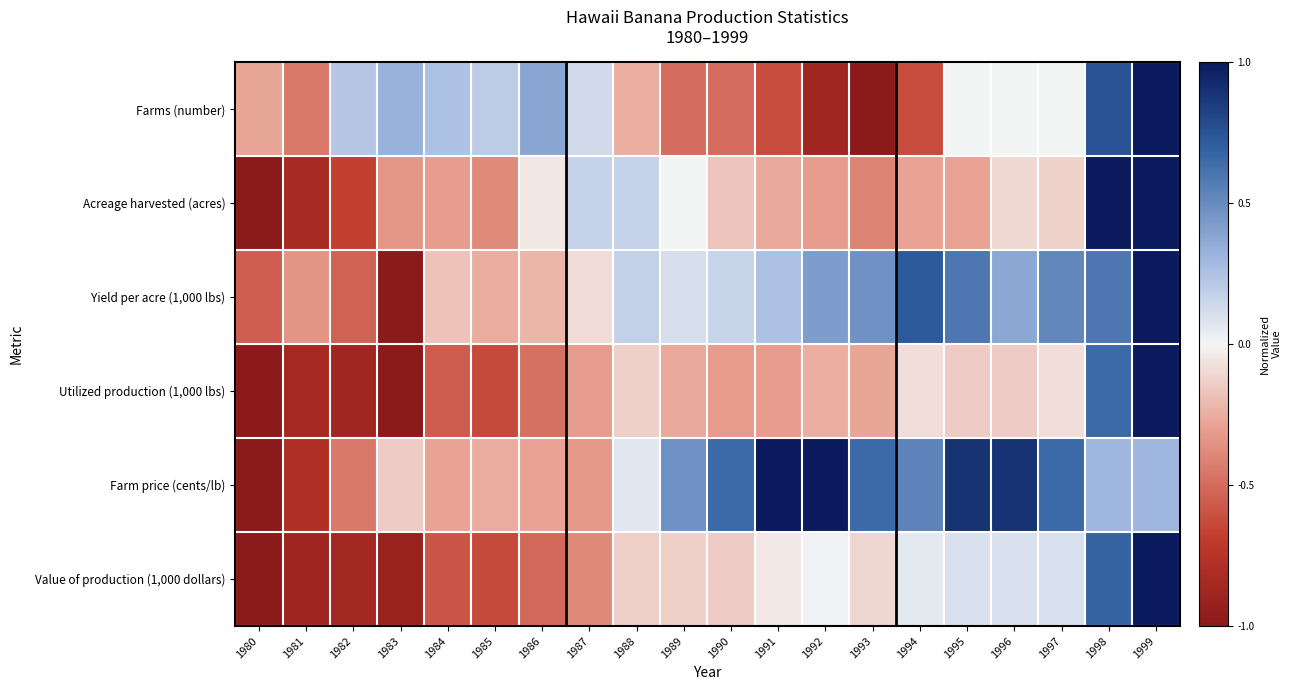

What is the smallest value displayed?

-1.0